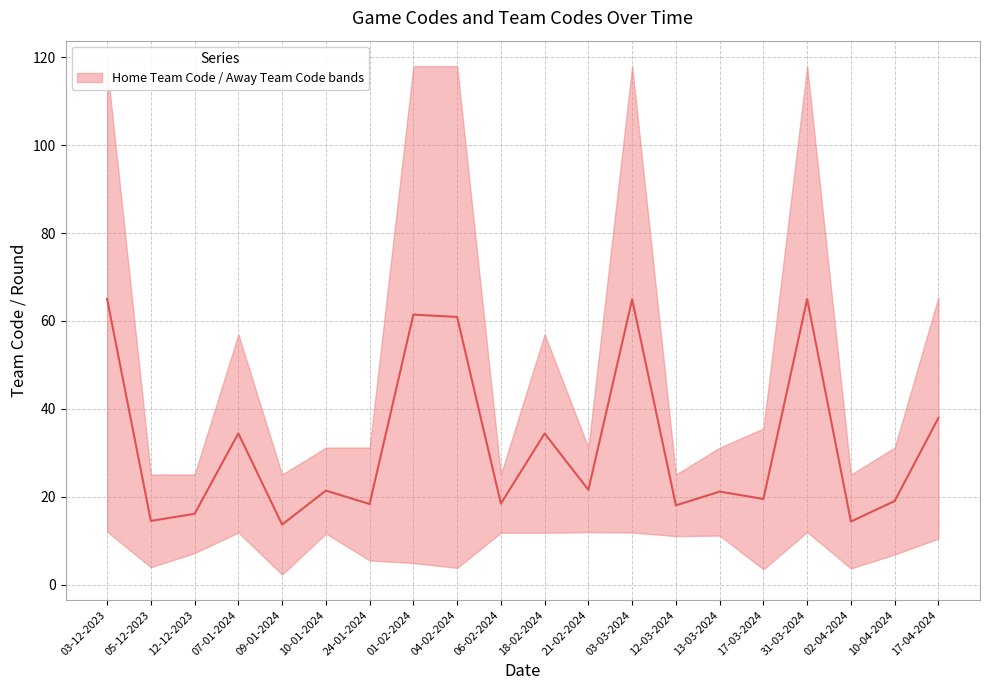

Which has a higher value, 21-02-2024 or 05-12-2023?

21-02-2024